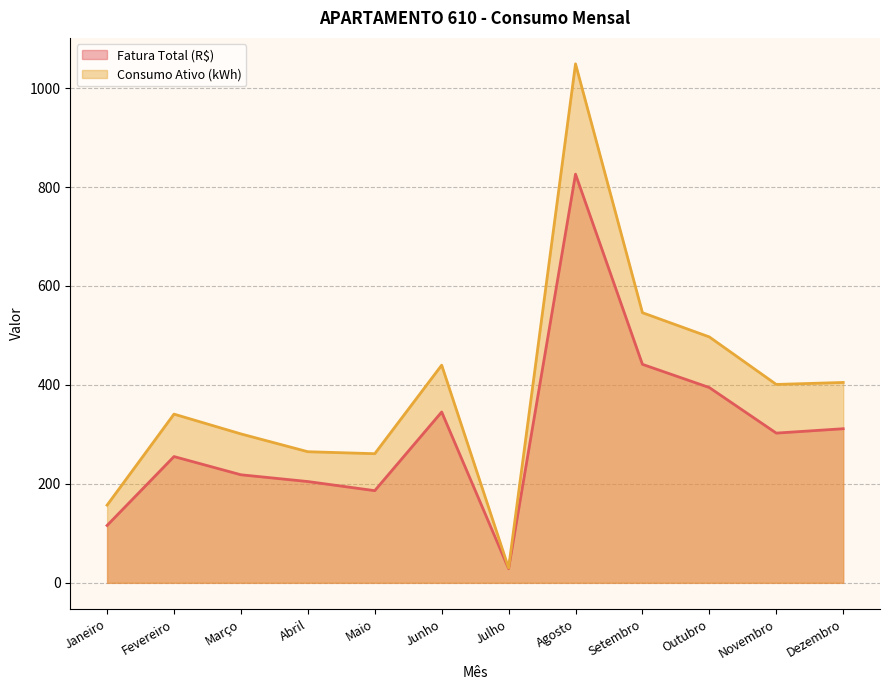

In Consumo Ativo (kWh), how many points are lower than both neighbors (excluding endpoints)?

3